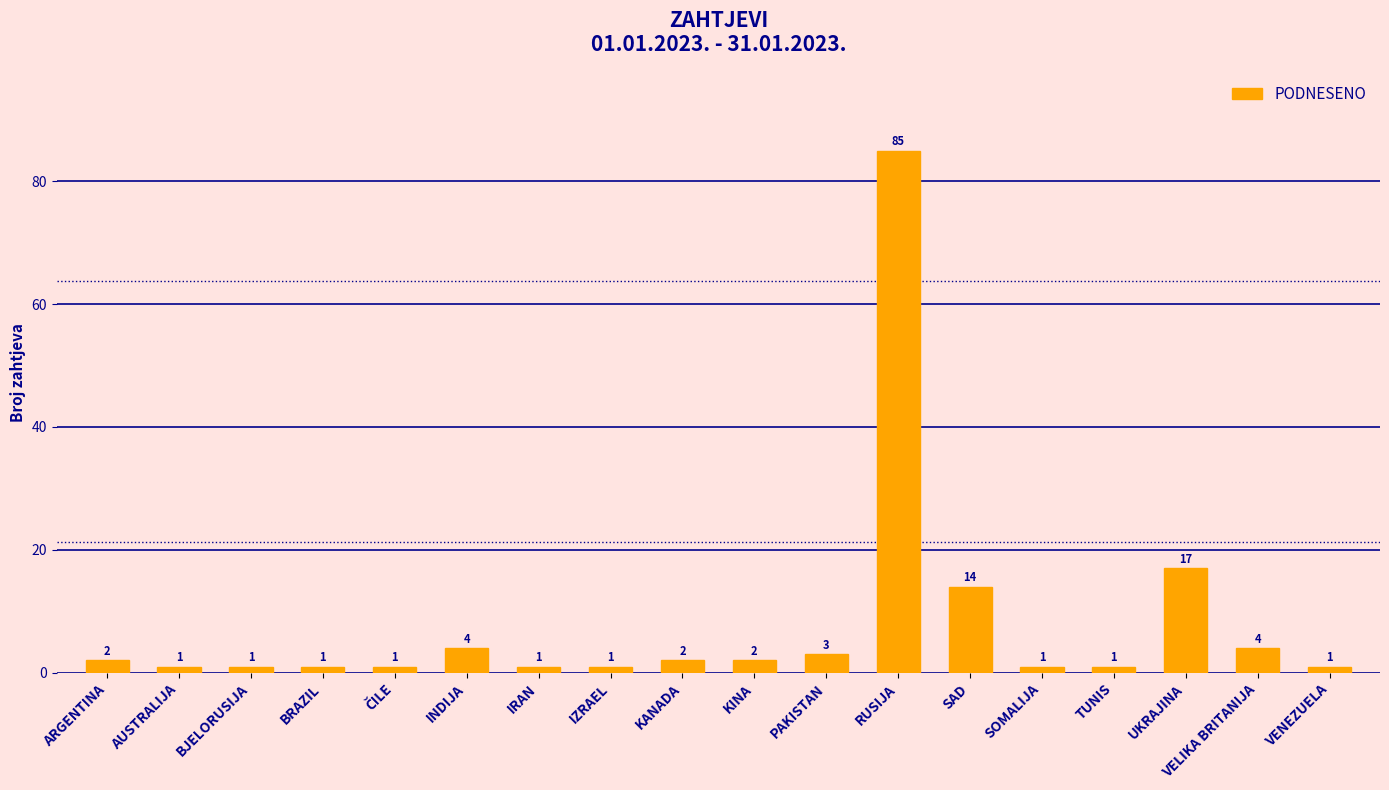

At which category does the chart reach its peak across all series?

RUSIJA